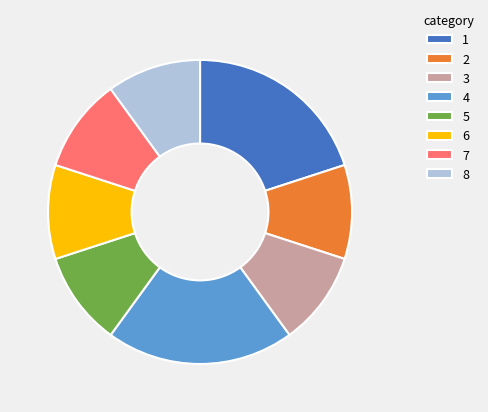

Is 2 the majority of the pie?

No